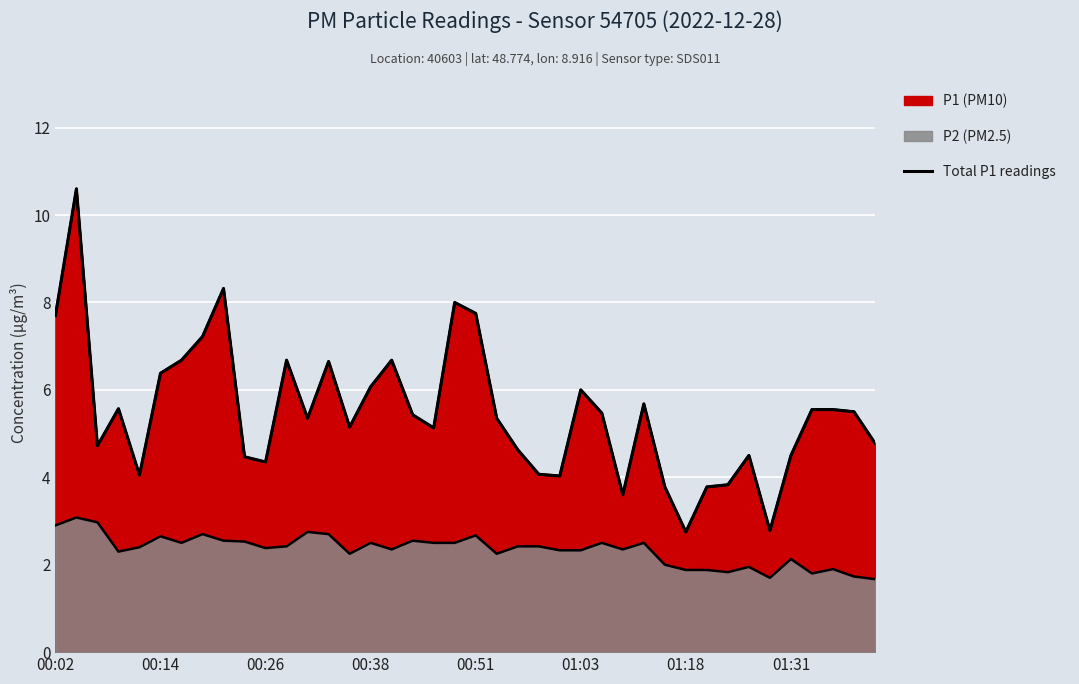

Where does the data first go above 5?

00:02